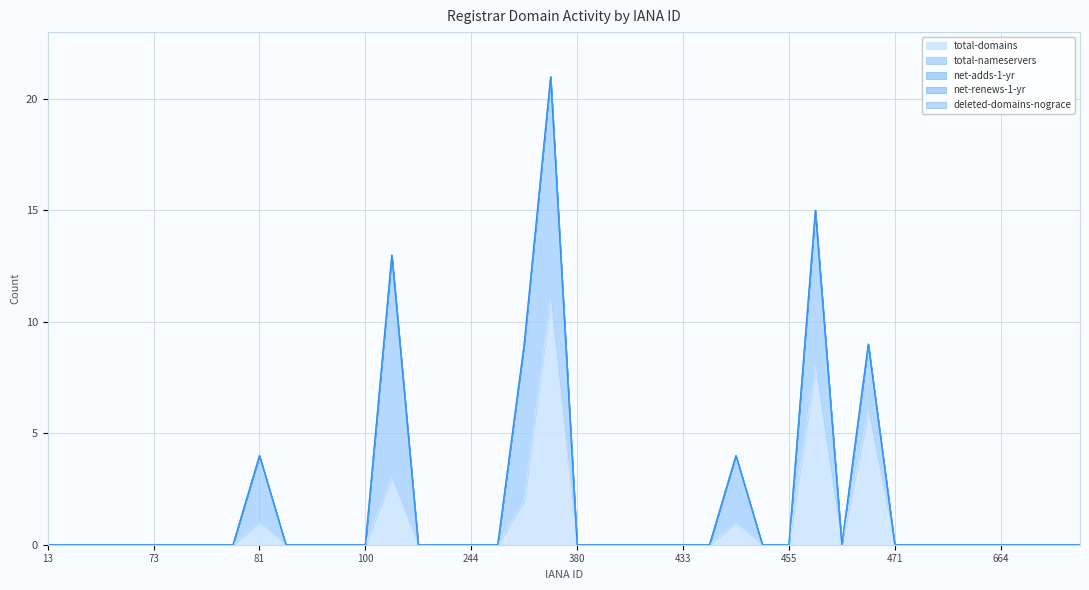

Where is the first local maximum for total-domains?

81